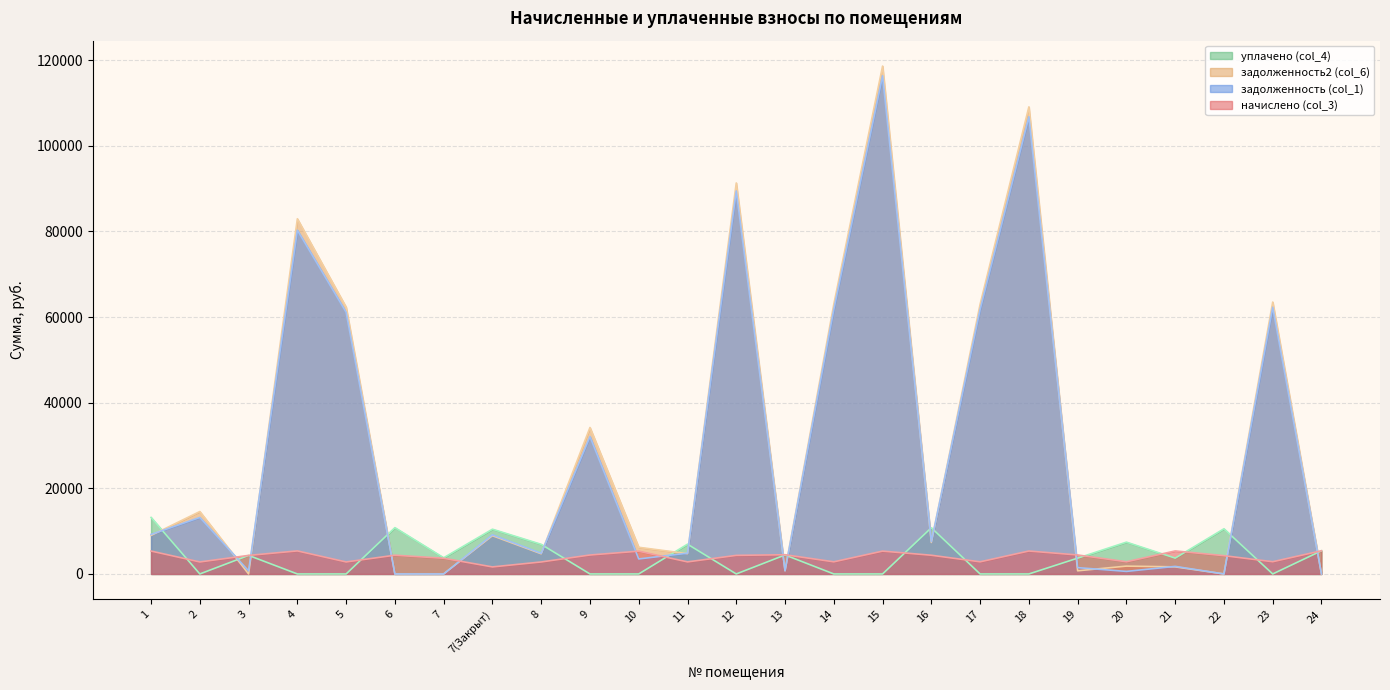

Is the value of уплачено (col_4) at 17 greater than the value of задолженность2 (col_6) at 12?

No